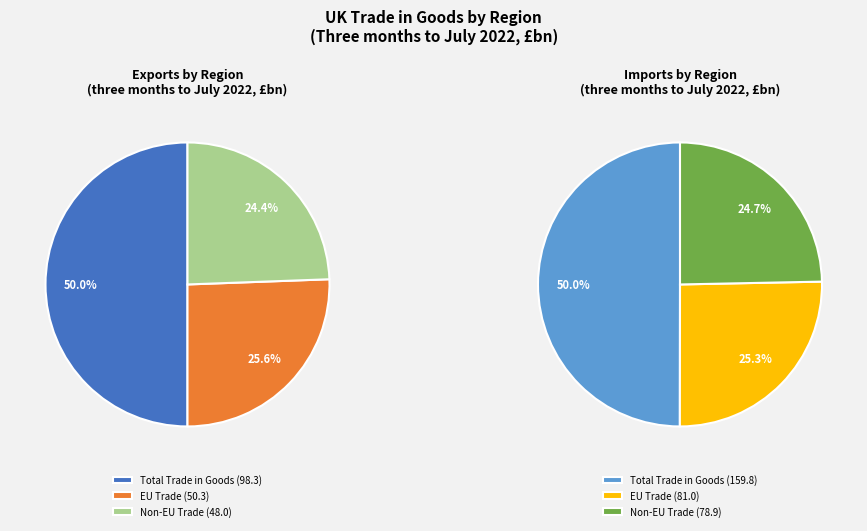

To the nearest percent, what is the combined percentage of EU Trade and Total Trade in Goods?

76%